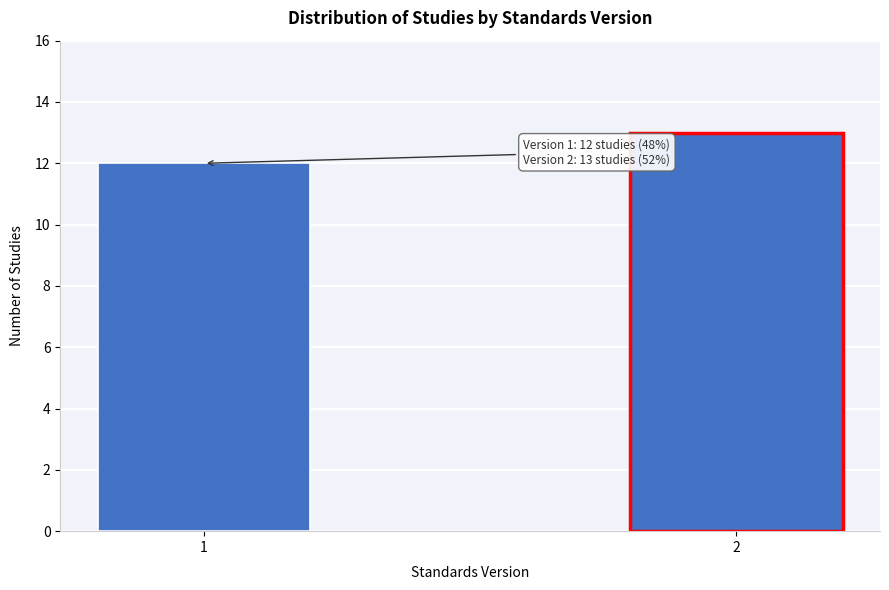

Reading left to right, transcribe all the data shown in this chart.

1=12	2=13